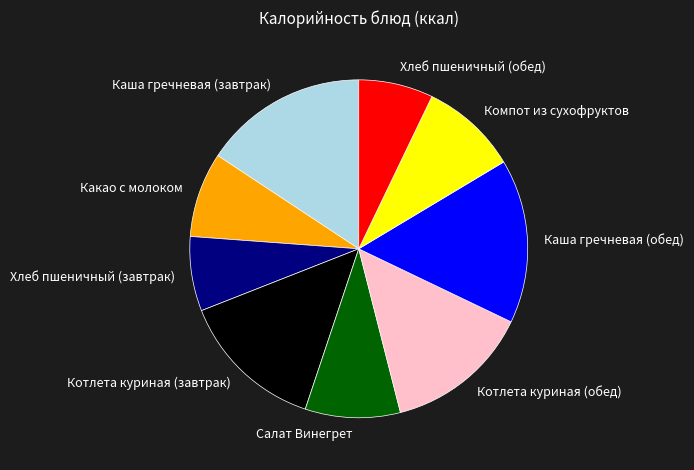

What is the ratio of the value at Хлеб пшеничный (обед) to the value at Каша гречневая (обед)?

0.5